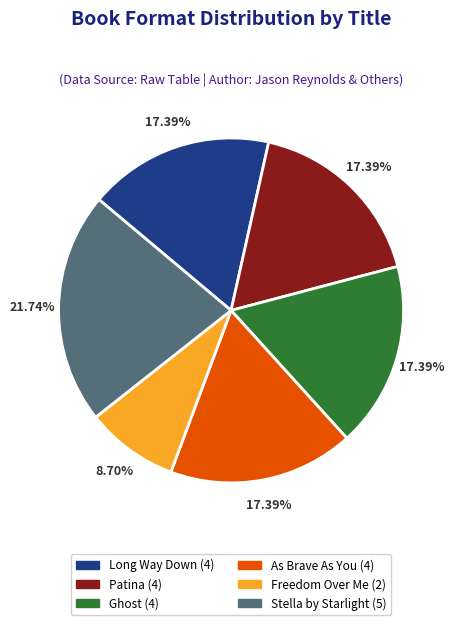

Count the number of slices in the pie.

6